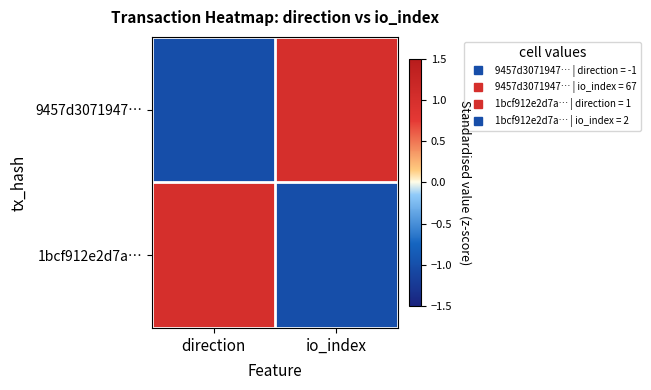

Between io_index and direction, which is larger?

io_index